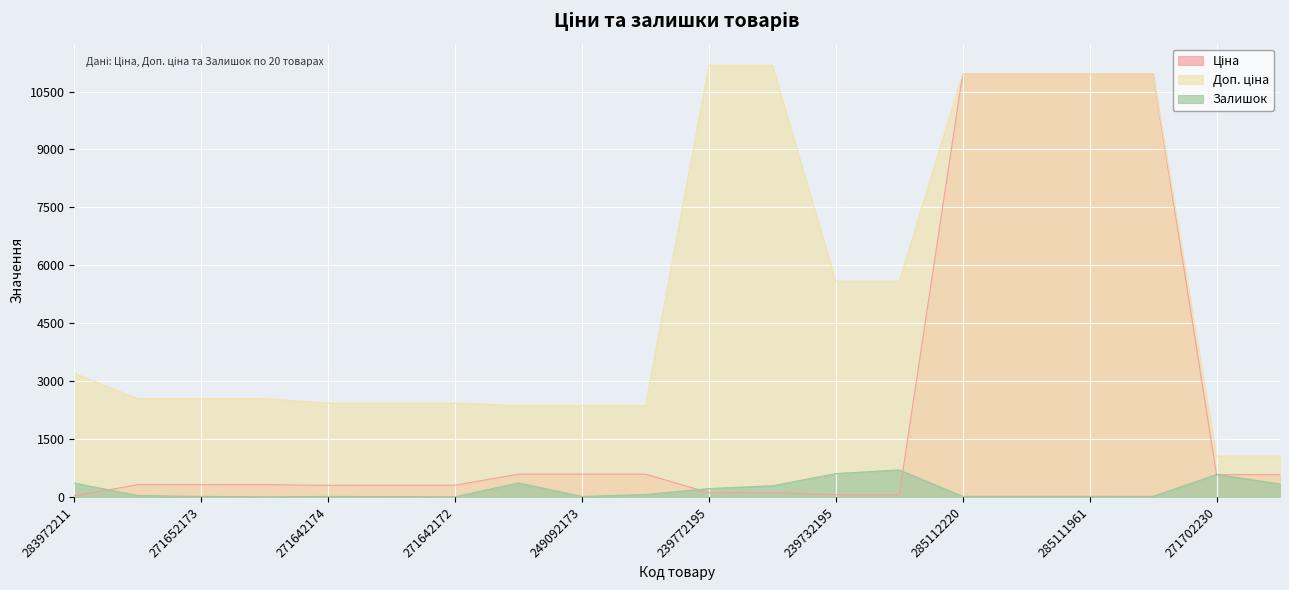

What is the greatest value displayed?

11182.0